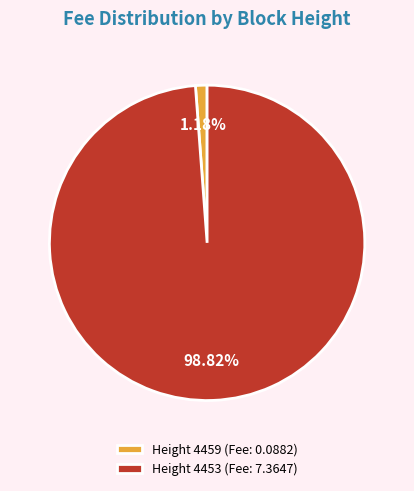

What is the smallest slice in the pie chart?

Height 4459 (Fee: 0.0882)